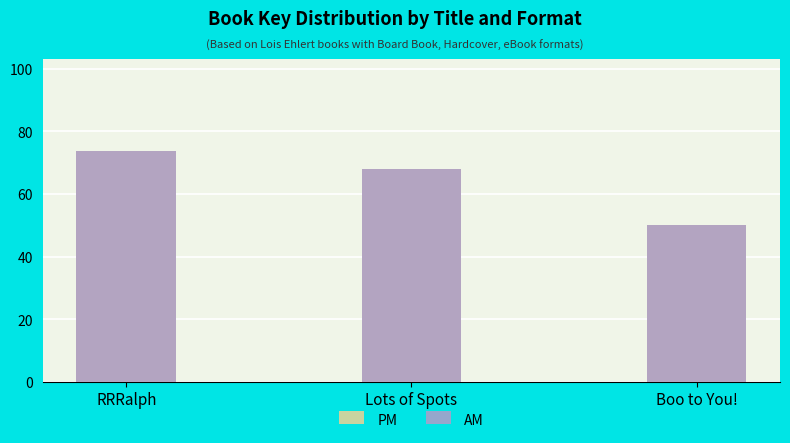

The value of AM at RRRalph is 73.6. True or false?

True